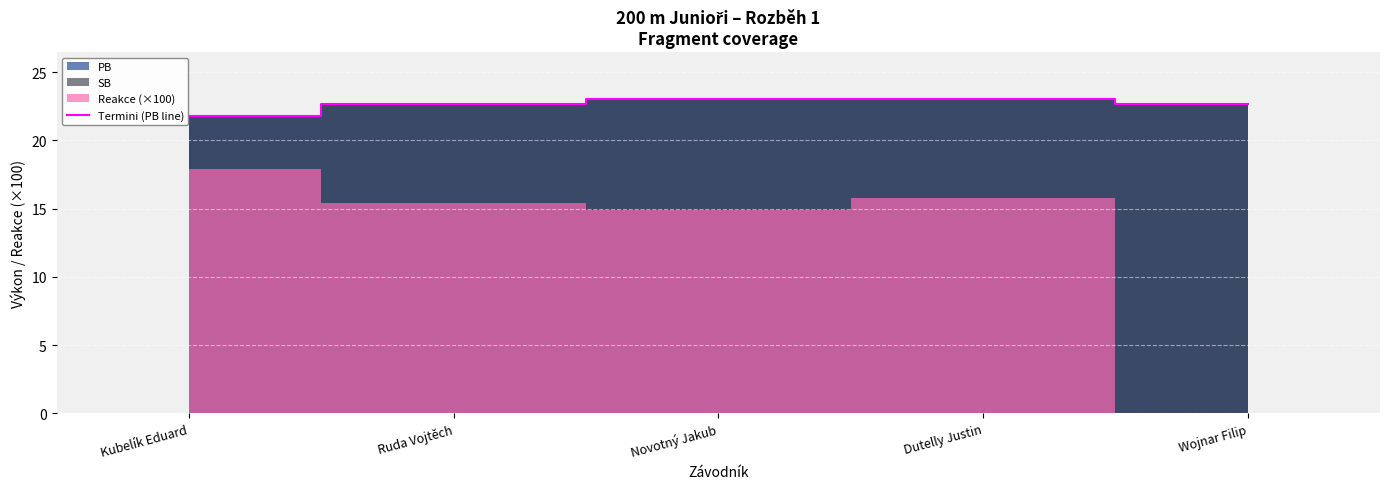

Is it true that the value at Wojnar Filip is 22.6?

True